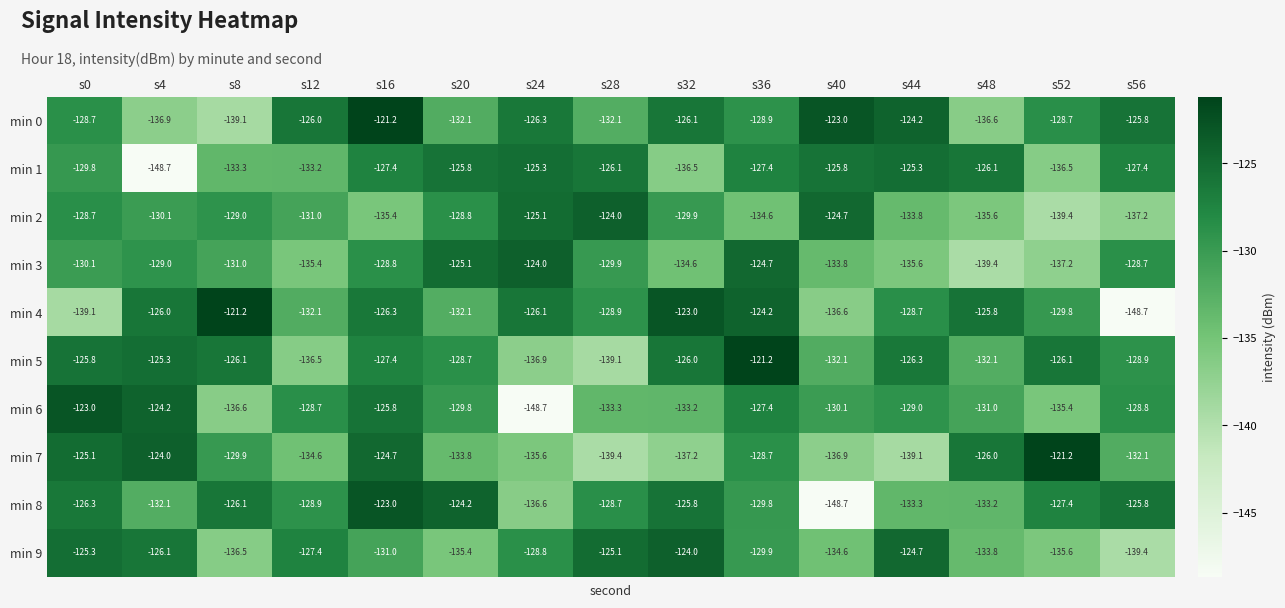

At which category is the sum across all series the highest?

s16